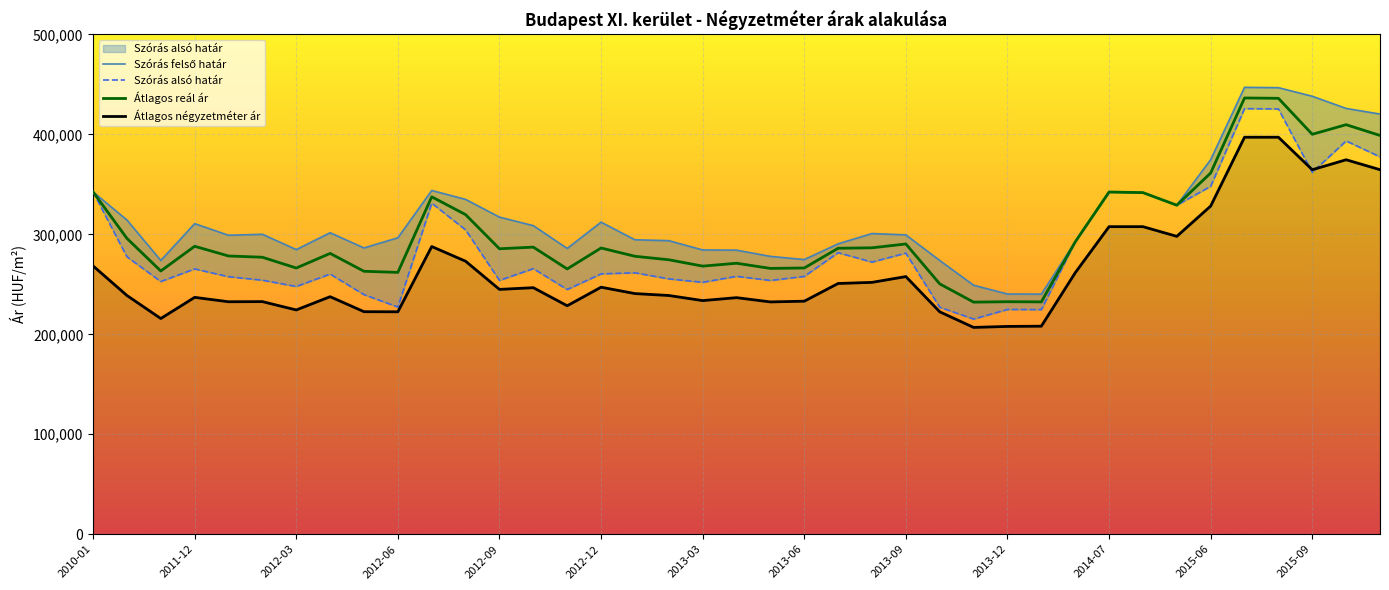

True or false: Átlagos négyzetméter ár and Átlagos reál ár intersect in this chart.

False